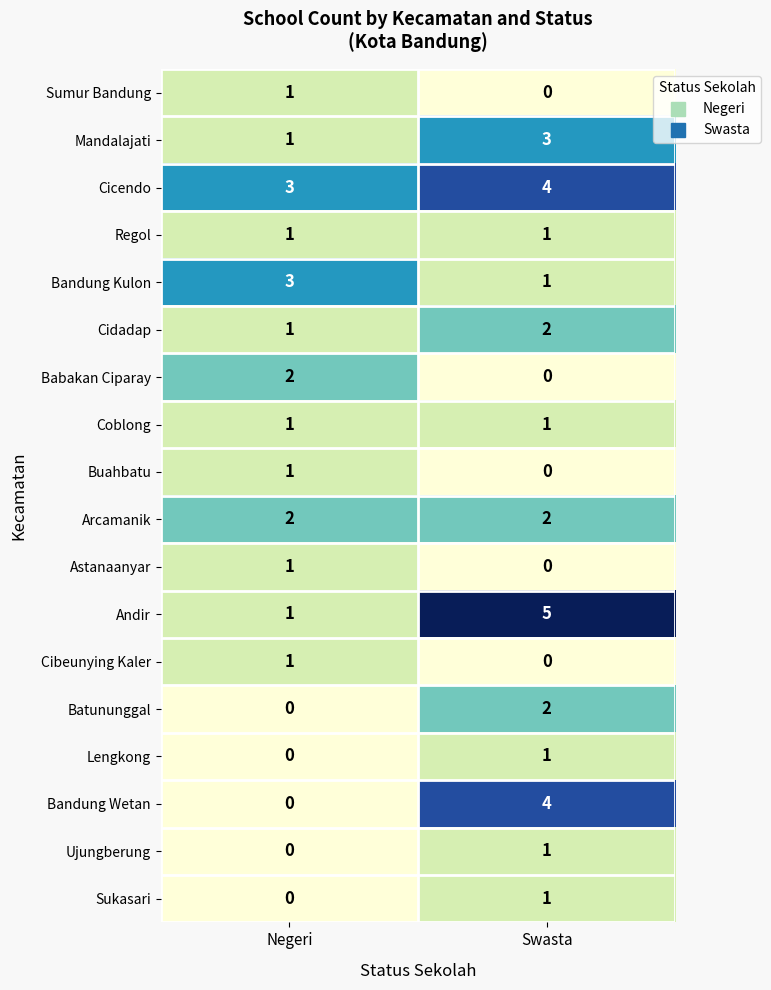

What is the greatest value displayed?

5